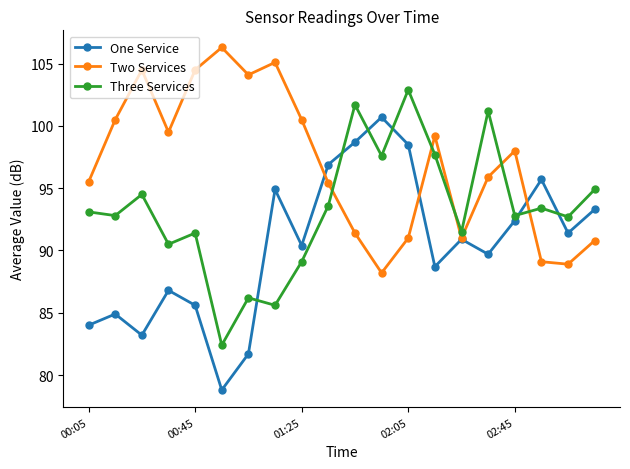

List the series in order of their peak value, lowest first.

One Service, Three Services, Two Services